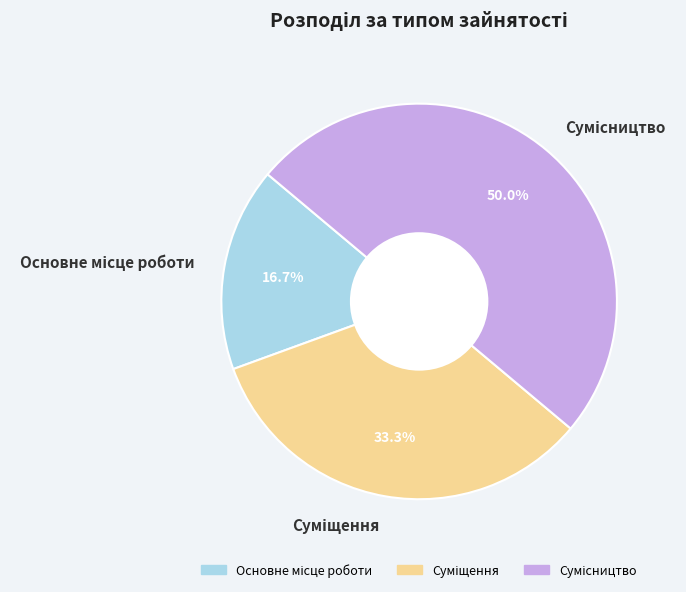

The Суміщення slice represents 19% of the pie. True or false?

False